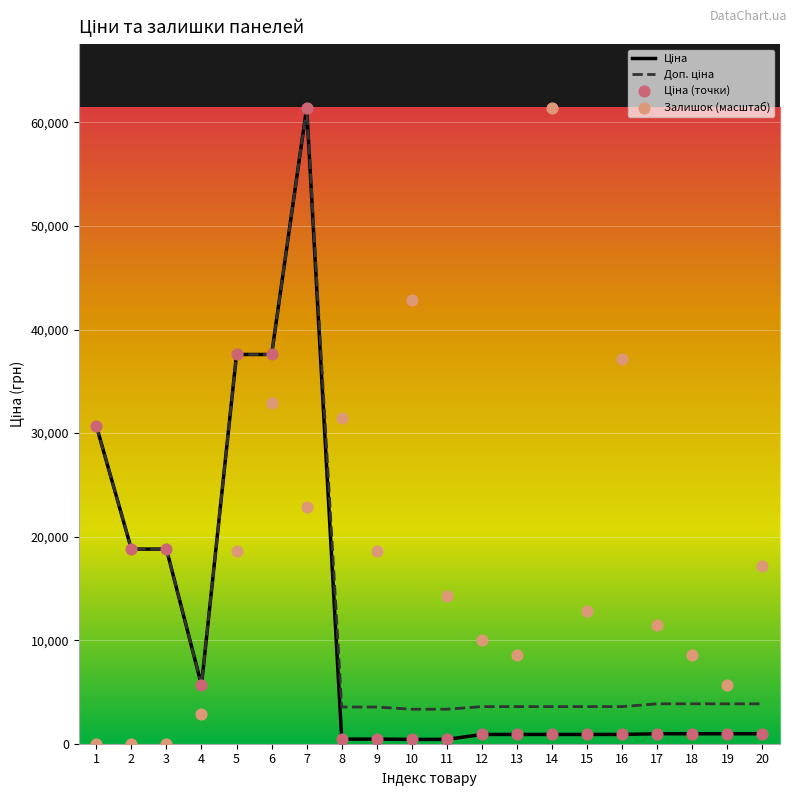

Which series reaches the minimum Y coordinate?

Залишок